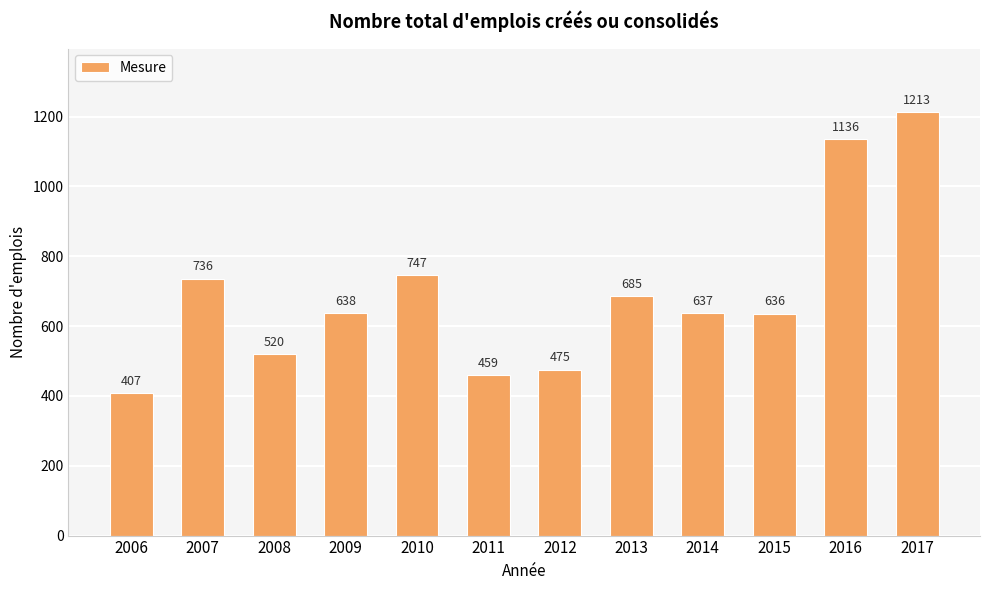

How many distinct data groups are displayed?

1